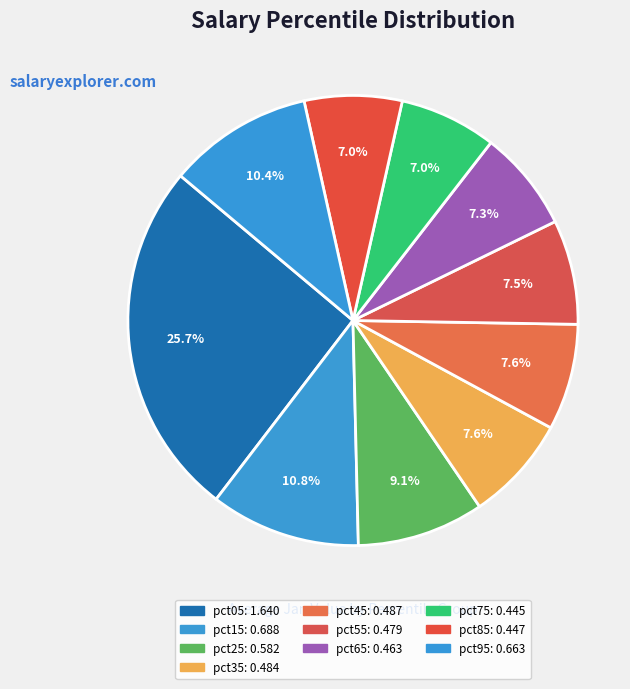

To the nearest percent, what percentage of the pie is pct15?

11%